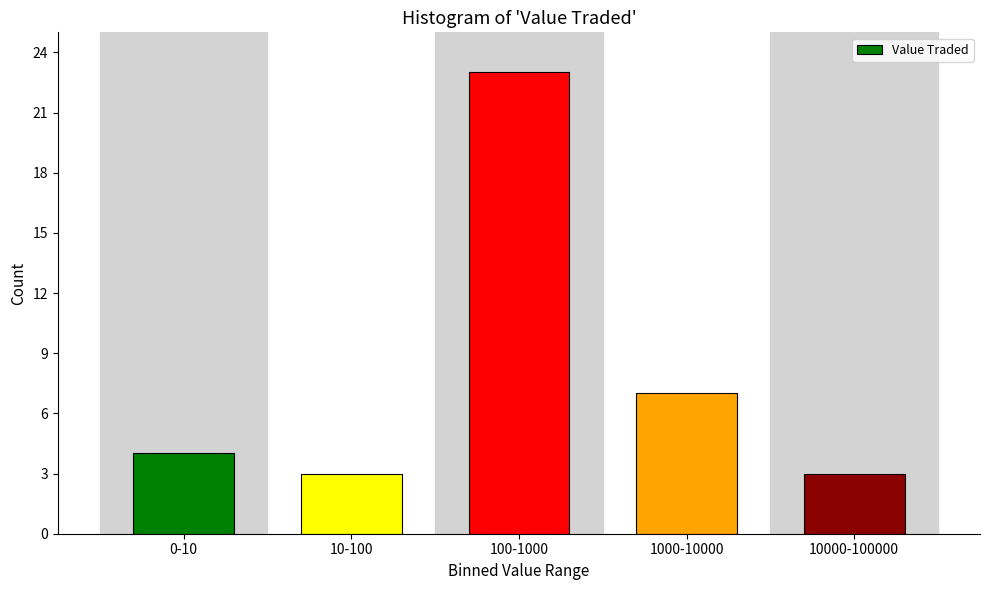

Reading left to right, extract all data points from this chart.

4	3	23	7	3